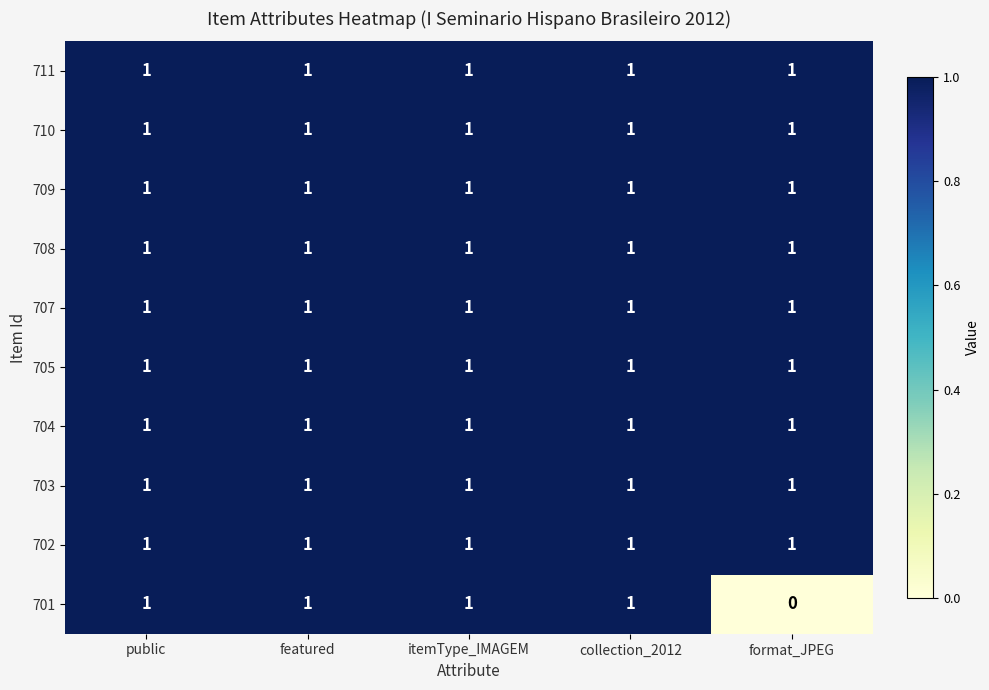

At how many categories does at least one series exceed 0?

5